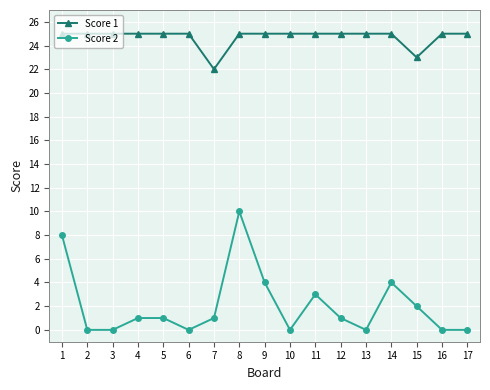

What is the sum of all Score 2 values?

35